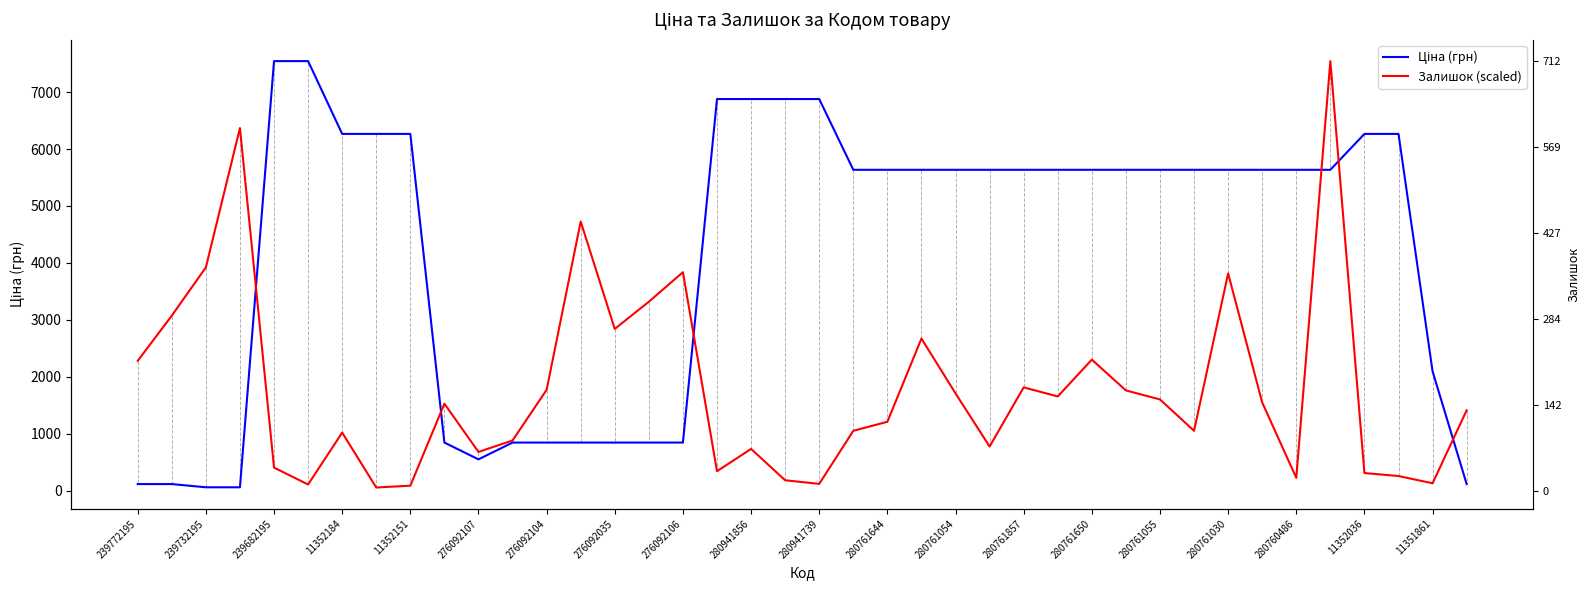

True or false: Ціна (грн) has more than 2 points higher than both neighbors.

False